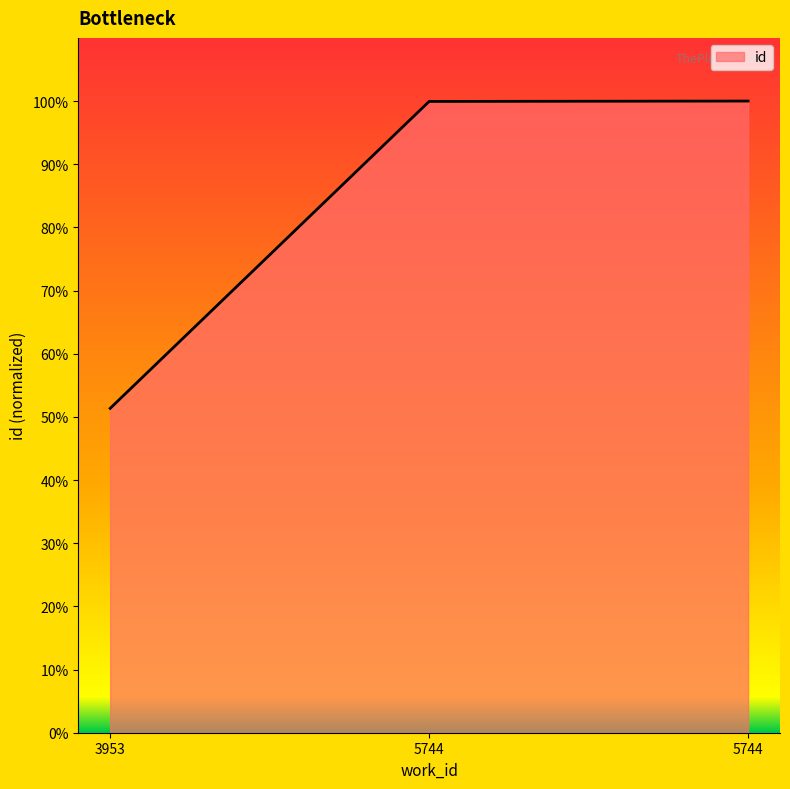

How many distinct data groups are displayed?

1